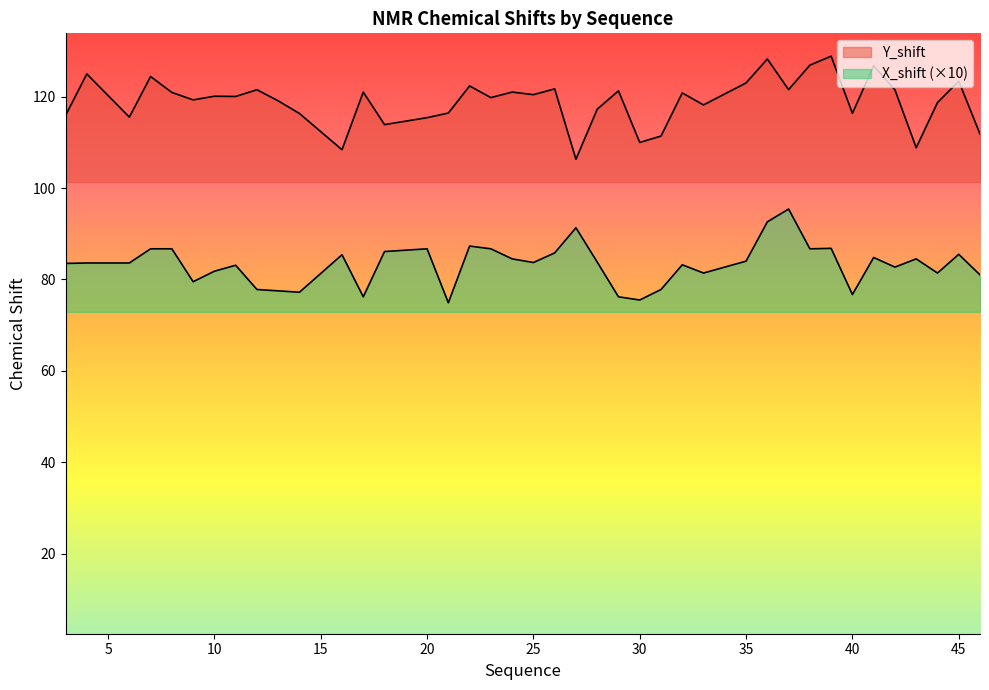

What is the average value of the Y_shift series?

119.0